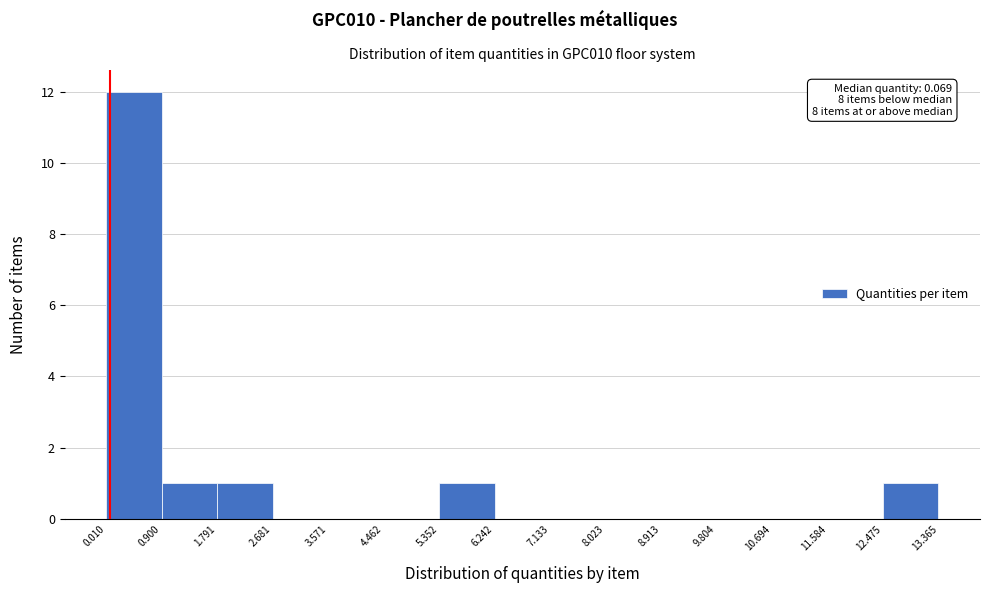

Over which range of the x-axis is the bar tallest?

0.010 to 0.900